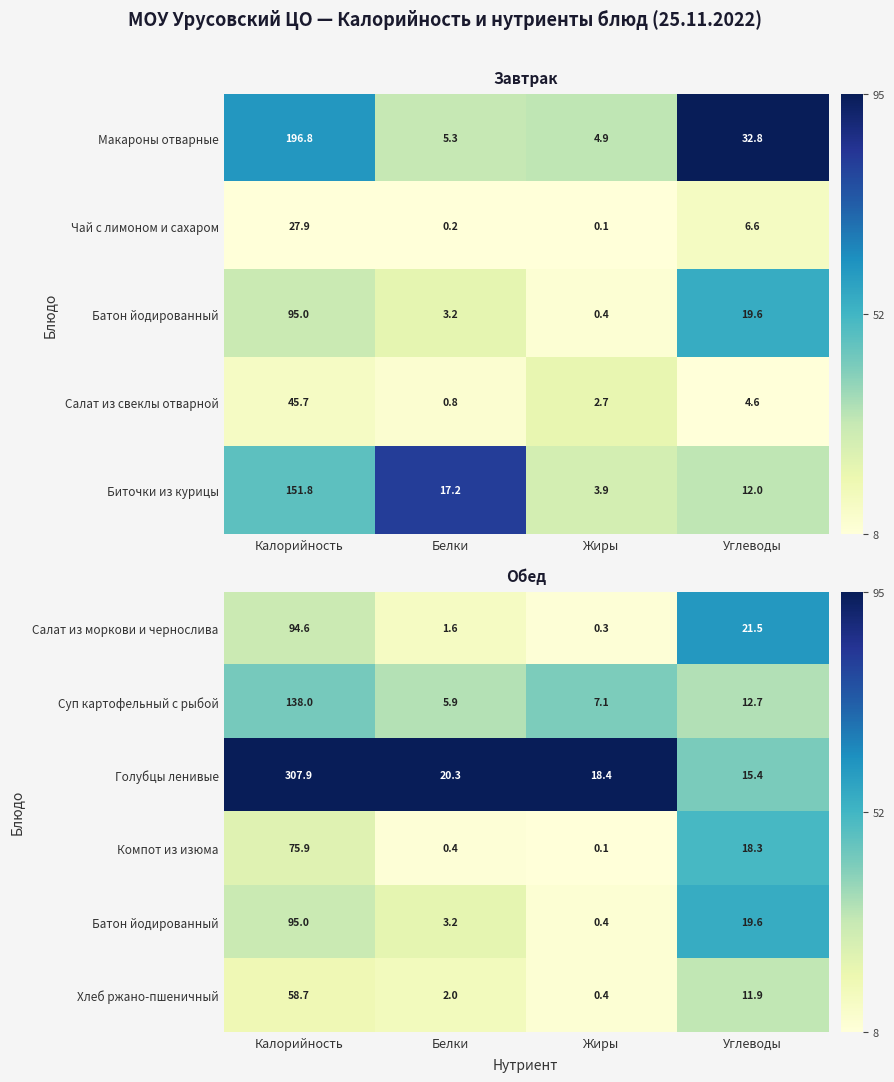

What is the difference between the second highest and minimum values in the Компот из изюма series?

18.2